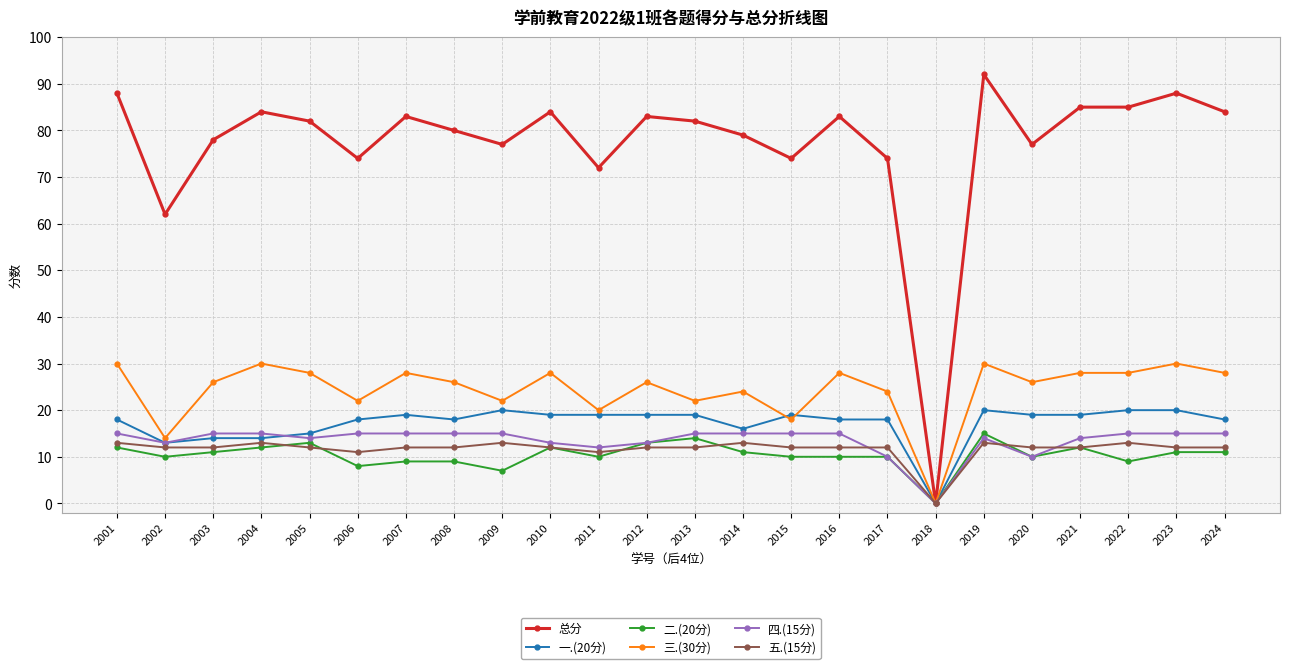

At which label does 二.(20分) reach its peak?

2019